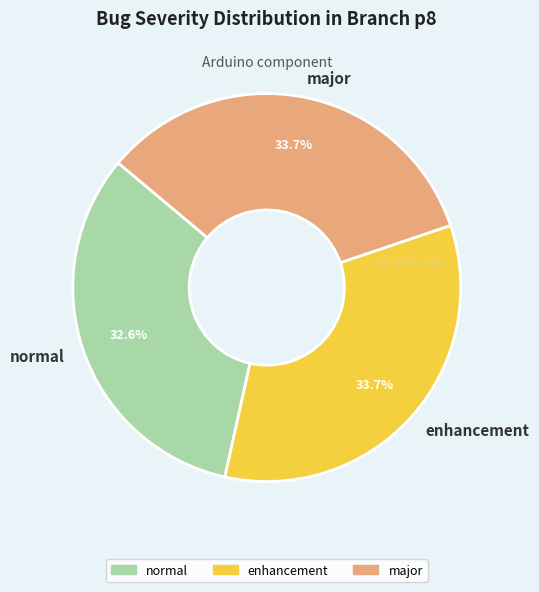

To the nearest percent, what is the average slice percentage?

33%